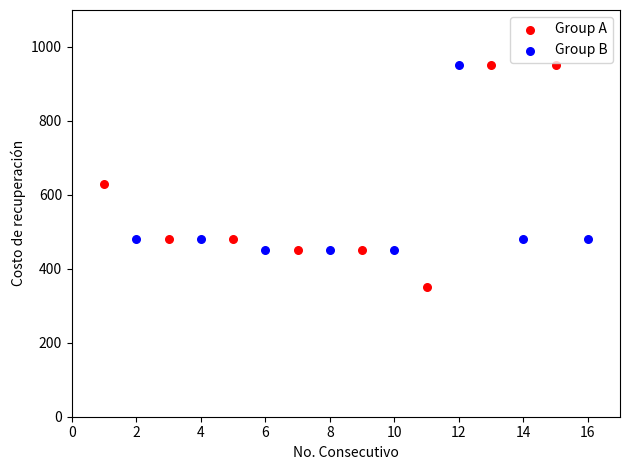

Which series contains the lowest Y value?

Group A